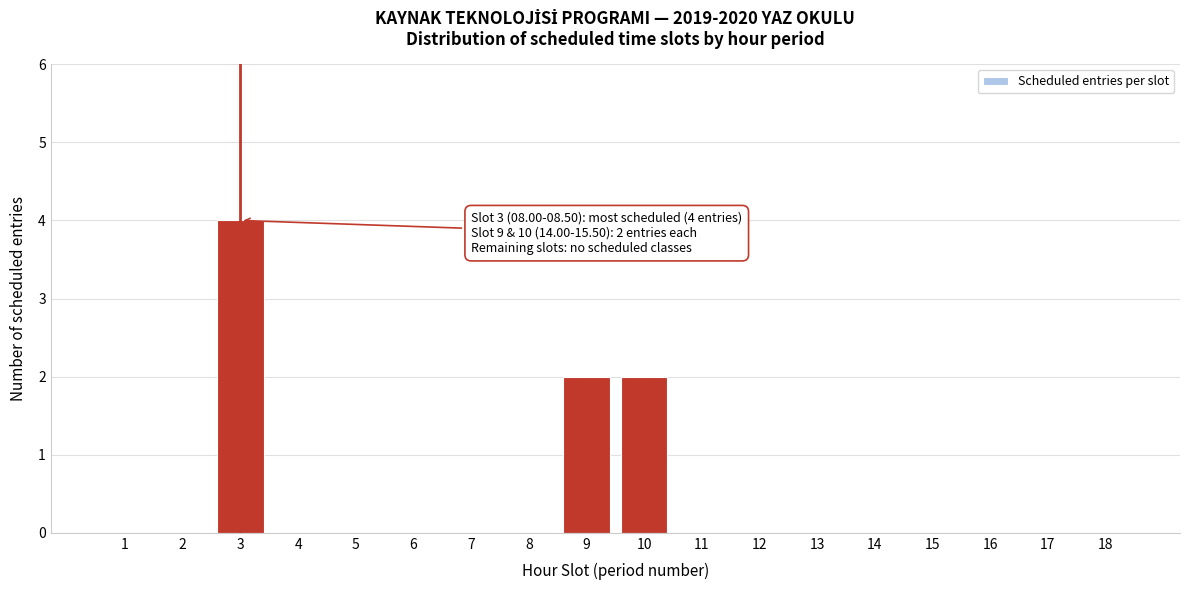

Reading left to right, transcribe all the data shown in this chart.

1=0	2=0	3=4	4=0	5=0	6=0	7=0	8=0	9=2	10=2	11=0	12=0	13=0	14=0	15=0	16=0	17=0	18=0